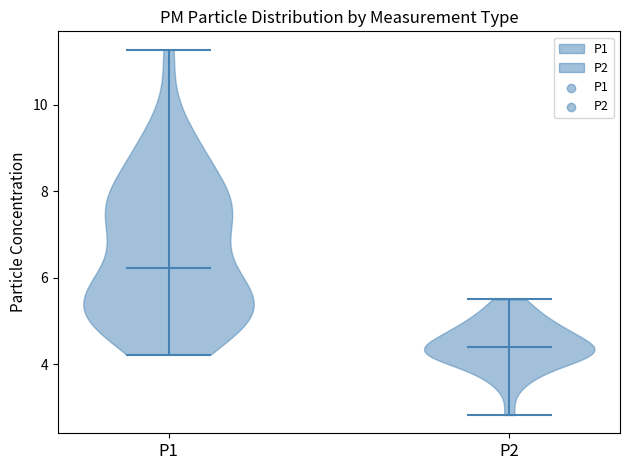

What is the lowest point the violin for P2 reaches on the y-axis? The values are not printed on the chart, so give them approximately, as read against the axis.

2.8